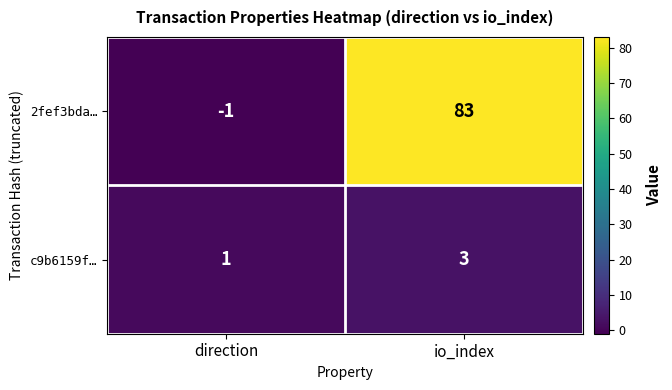

At which label is 2fef3bda… closest to 41?

direction